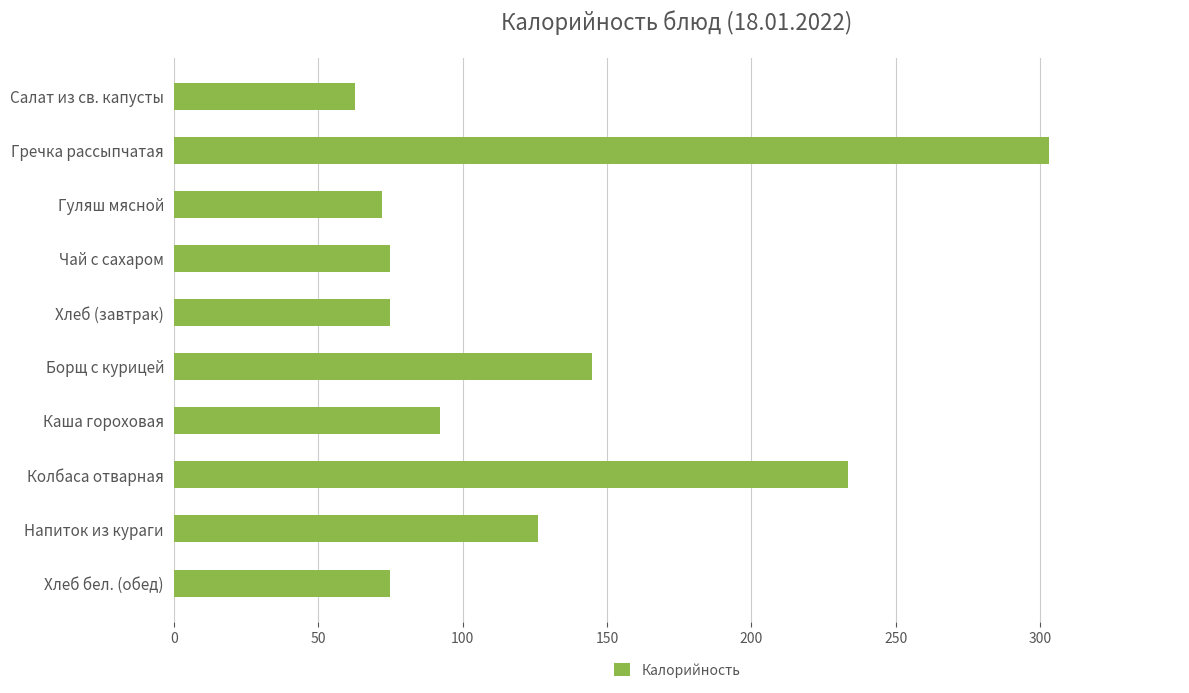

True or false: the data shows 72.0 at Гуляш мясной.

True